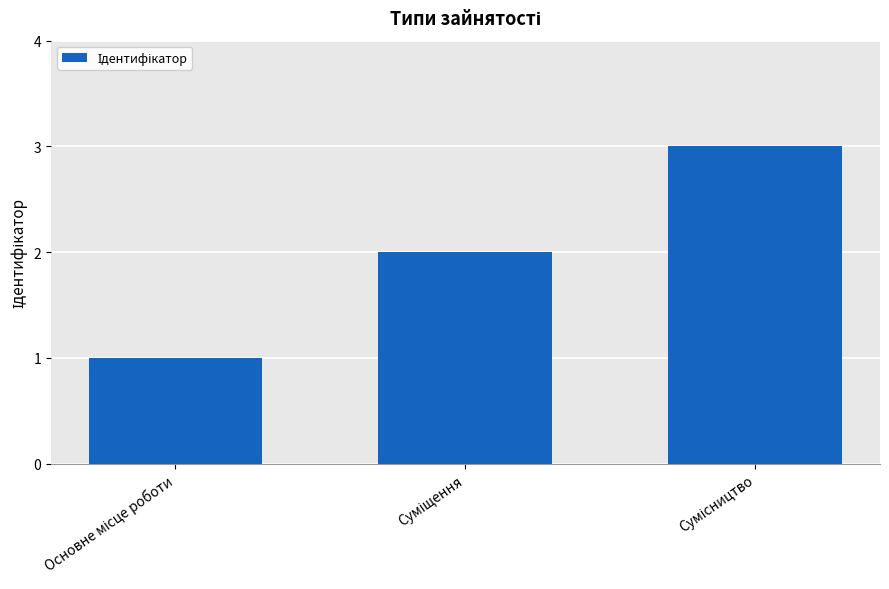

What is the minimum value shown in the chart?

1